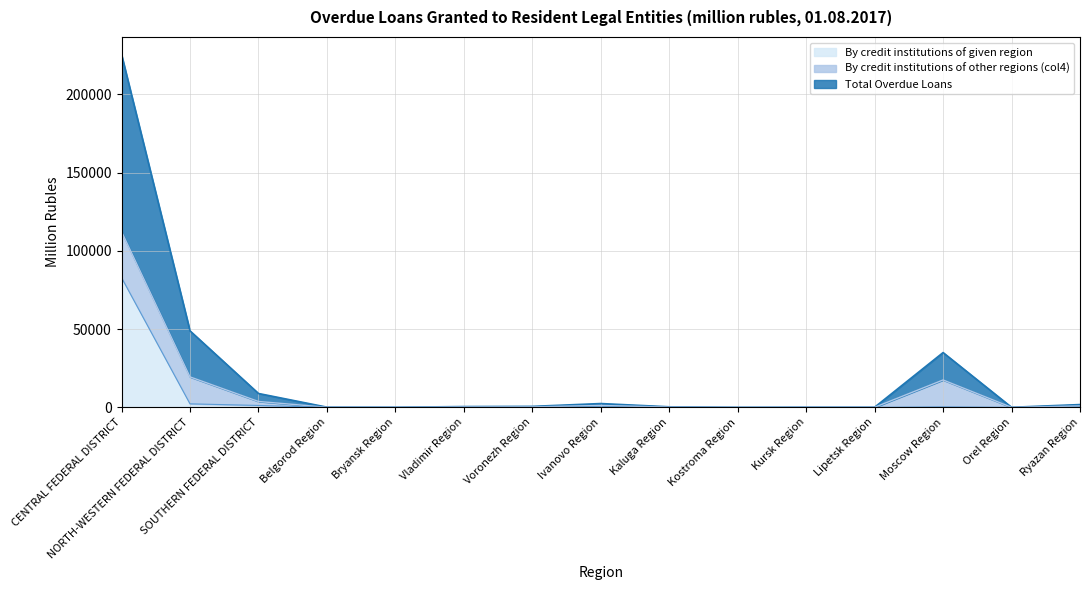

Where is Total Overdue Loans nearest to the value 112668?

NORTH-WESTERN FEDERAL DISTRICT